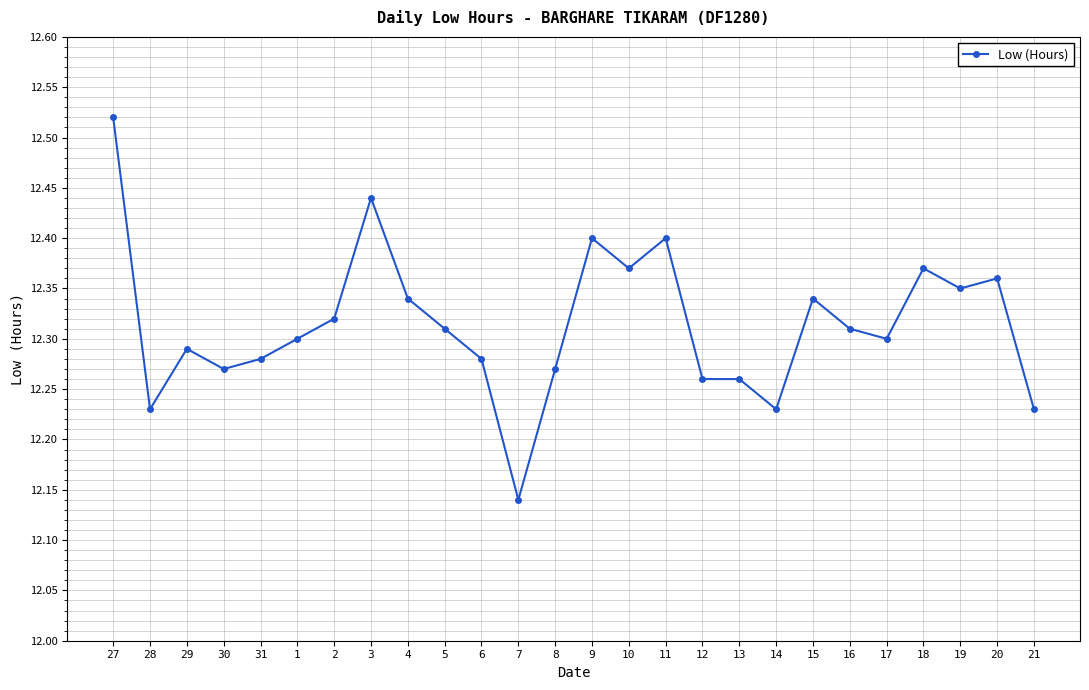

Approximately how many times larger is the value at 19 compared to 4?

1.0